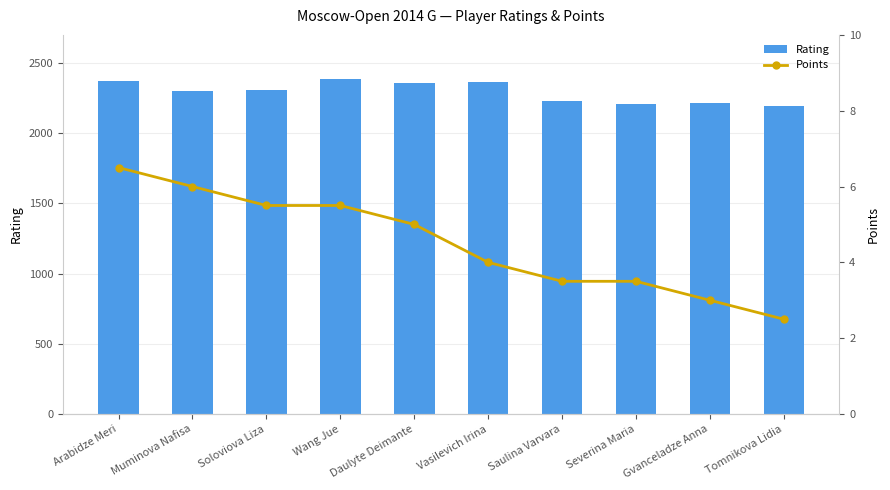

Which series has the largest range (max minus min)?

Rating